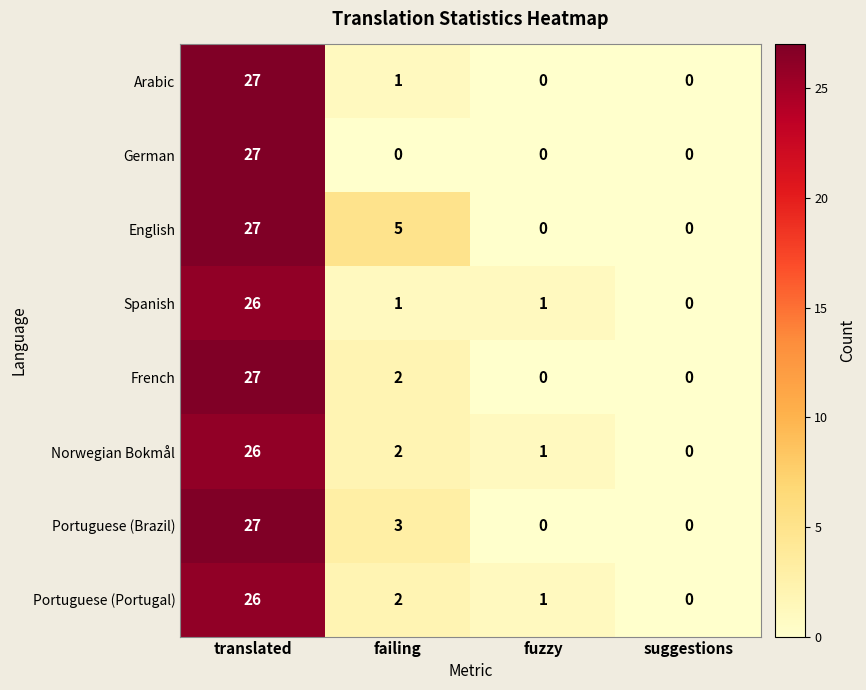

How many positive values does the Portuguese (Portugal) series have?

3